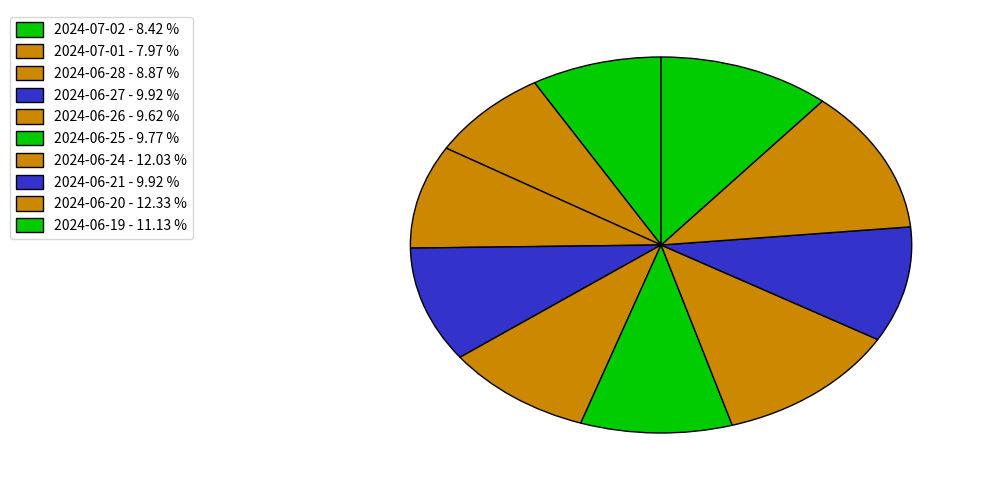

To the nearest percent, what is the difference between the largest and smallest slice percentages?

4%